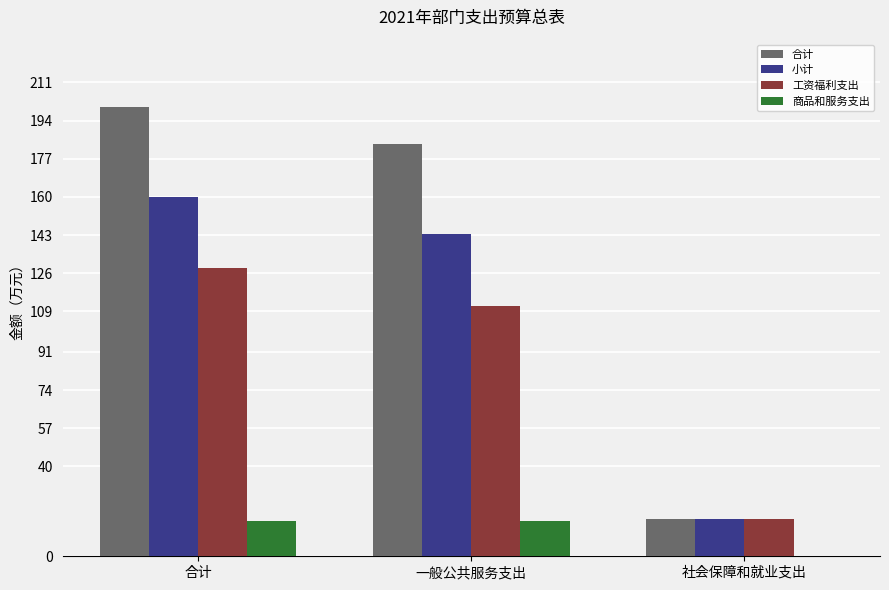

True or false: 合计 has a value of 200.0 at 合计.

True